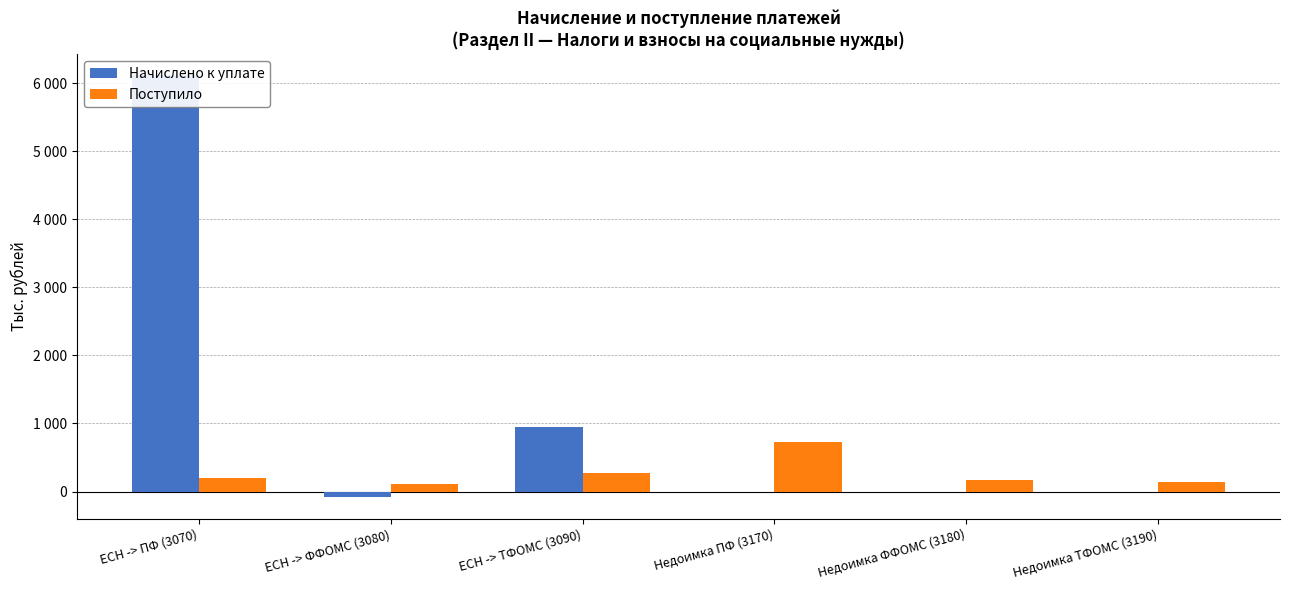

Reading right to left, extract all data points from this chart.

Начислено к уплате: 0	0	0	944	-87	6117
Поступило: 138	168	734	272	110	198